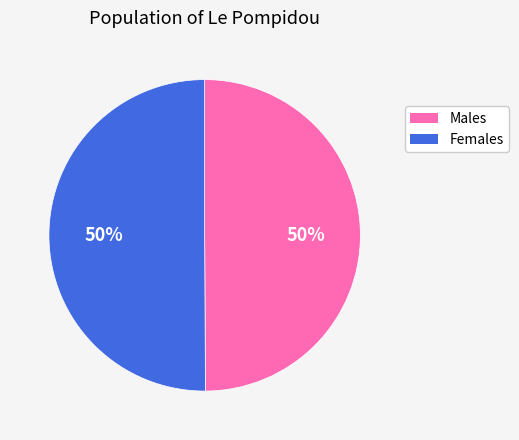

How many segments does this pie chart have?

2